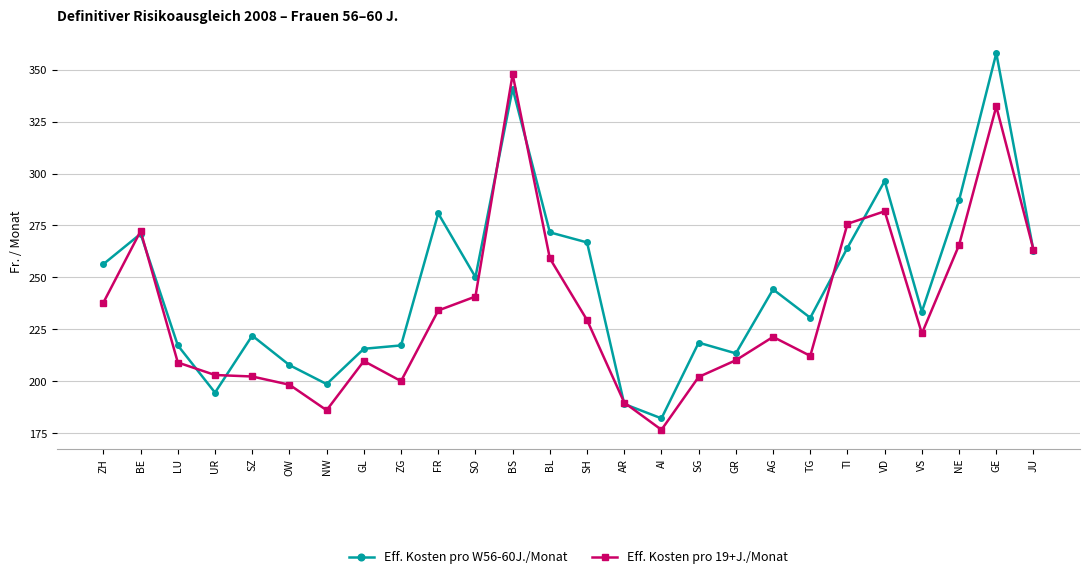

What position from the right is SG?

10